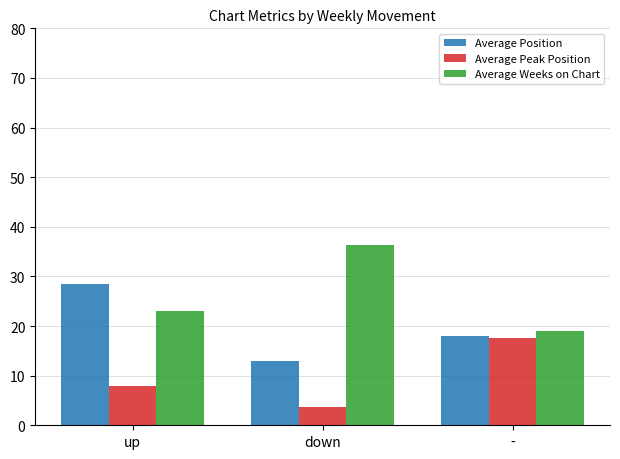

List the series in order of their peak value, highest first.

Average Weeks on Chart, Average Position, Average Peak Position